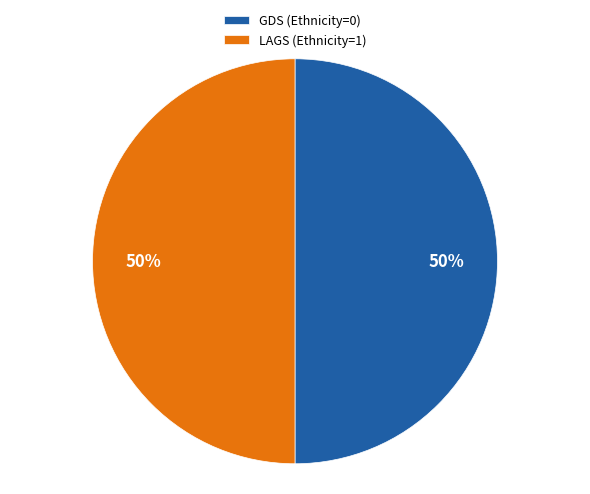

Combined, do LAGS (Ethnicity=1) and GDS (Ethnicity=0) account for over 50%?

Yes